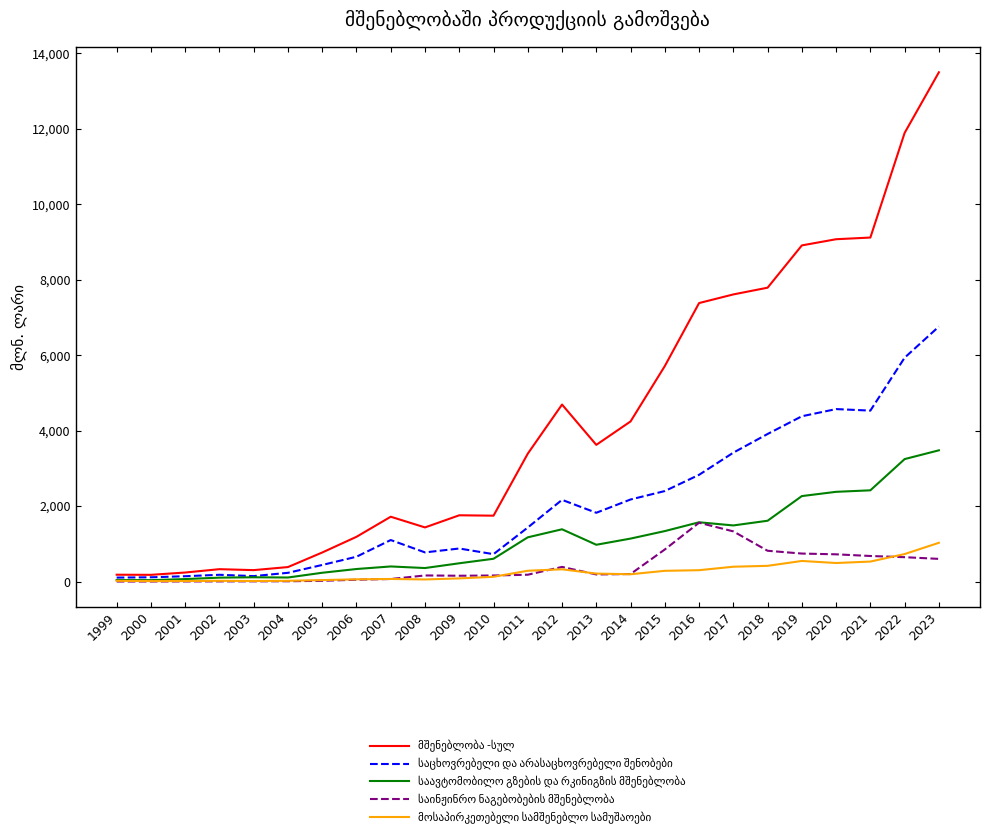

What is the total value across all series at 2020?

17237.6